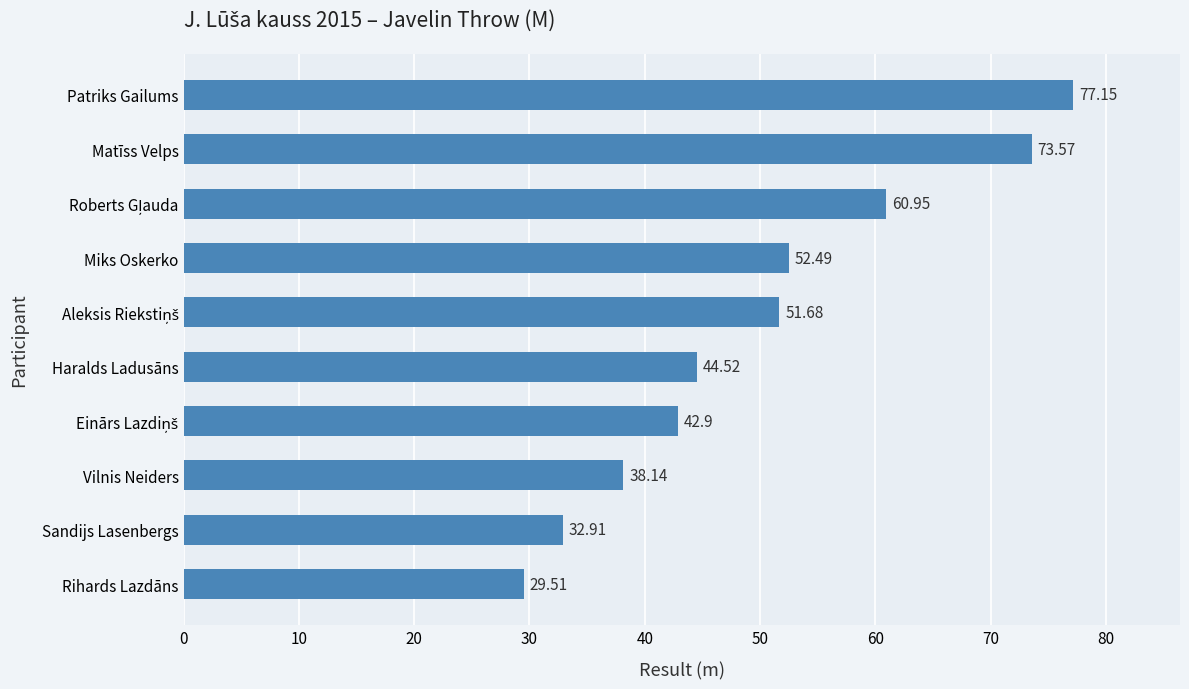

Which category has the lowest value across all series?

Rihards Lazdāns